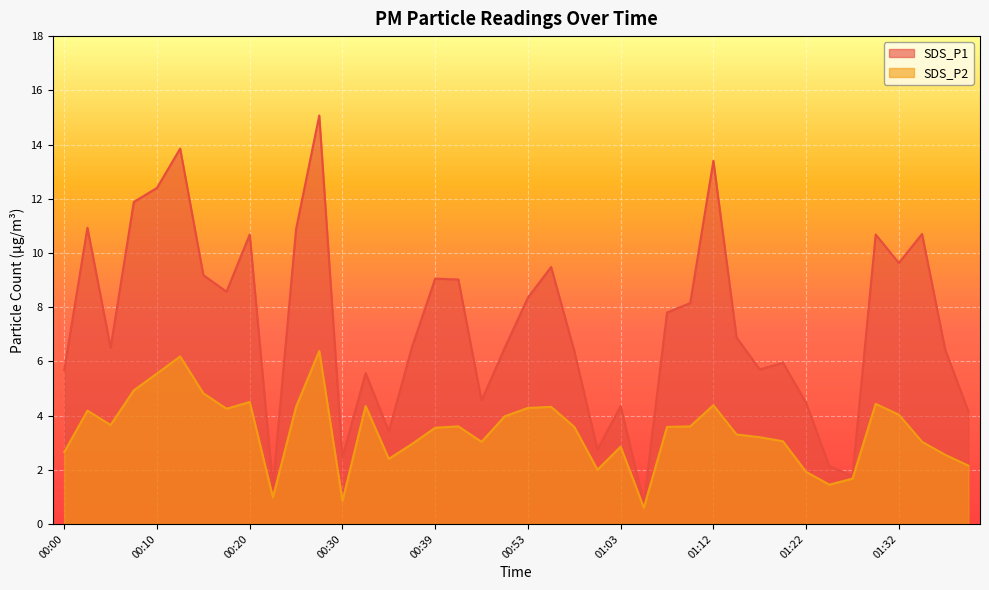

Rank the categories by SDS_P2 value from highest to lowest.

00:27, 00:13, 00:10, 00:08, 00:15, 00:20, 01:29, 01:12, 00:32, 00:25, 00:55, 00:53, 00:17, 00:03, 01:32, 00:50, 00:05, 00:46, 01:10, 00:58, 01:07, 00:39, 01:15, 01:17, 01:20, 00:48, 01:34, 00:37, 01:03, 00:00, 01:37, 00:34, 01:39, 01:00, 01:22, 01:27, 01:24, 00:22, 00:30, 01:05